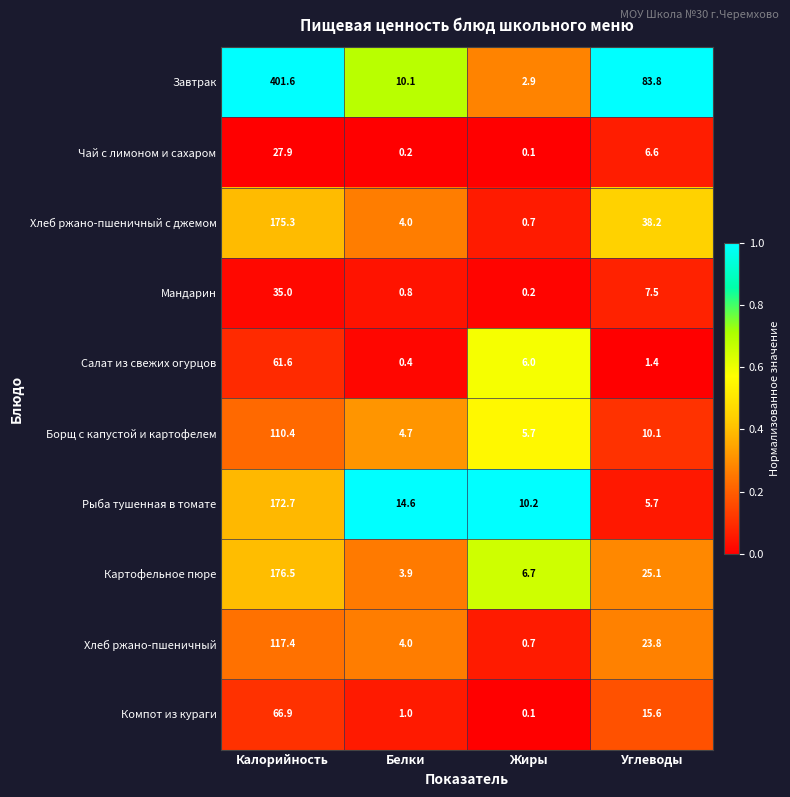

At which label does Картофельное пюре reach its peak?

Калорийность